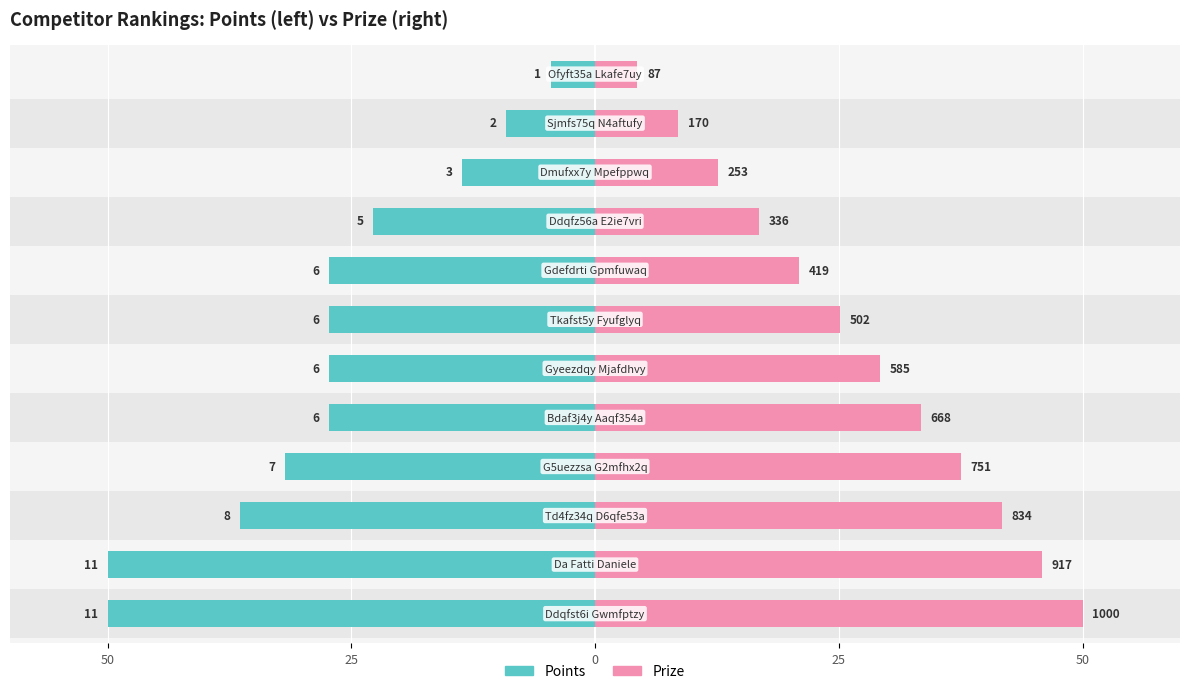

What is the spread (max minus min) of values at 9?

26.3